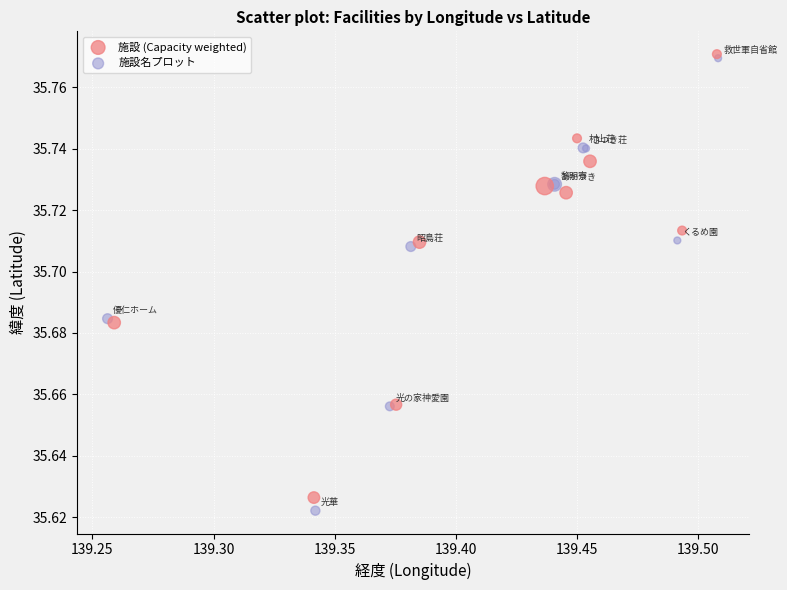

Which series has the largest Y range (max minus min)?

施設名プロット